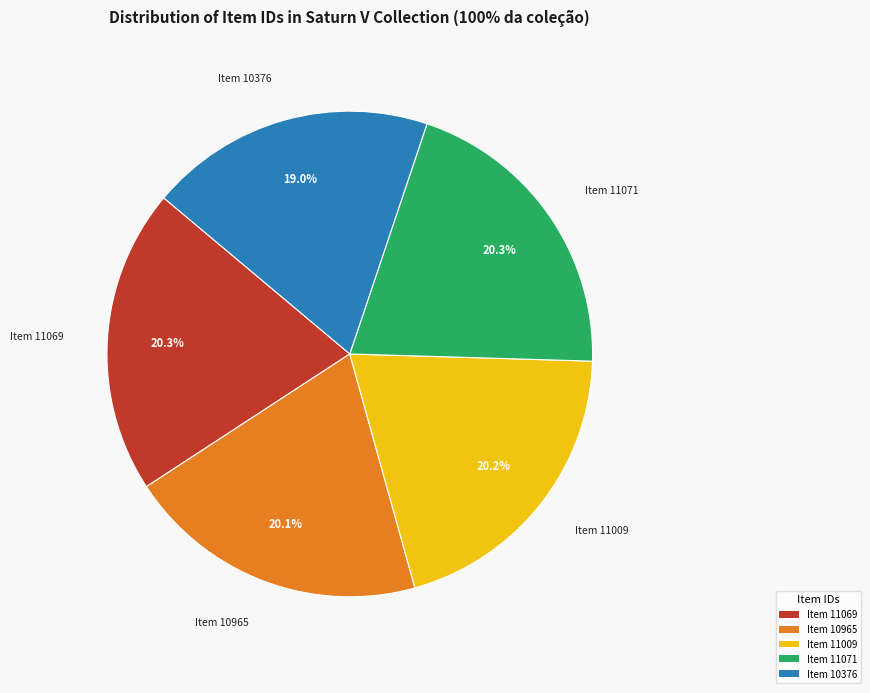

To the nearest percent, what portion does Item 11069 represent?

20%